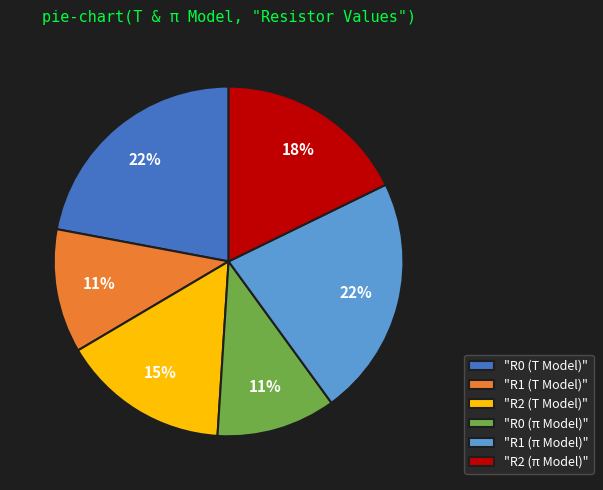

Between "R1 (T Model)" and "R0 (T Model)", which is larger?

"R0 (T Model)"